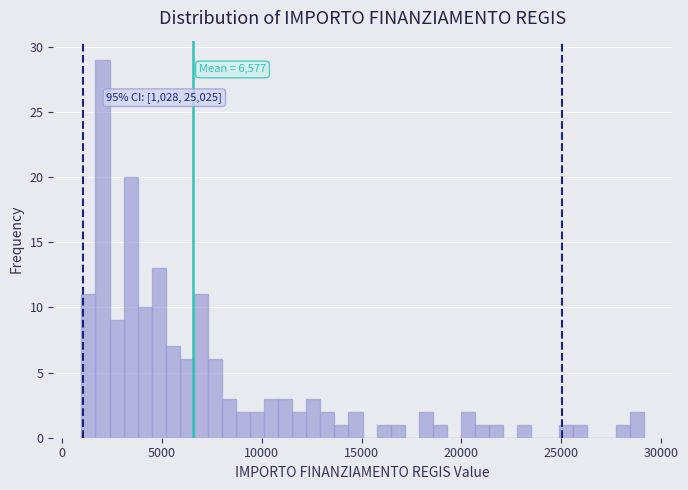

Around what value on the x-axis is the tallest bar? Give the approximate position of its centre, as read against the axis.

2000